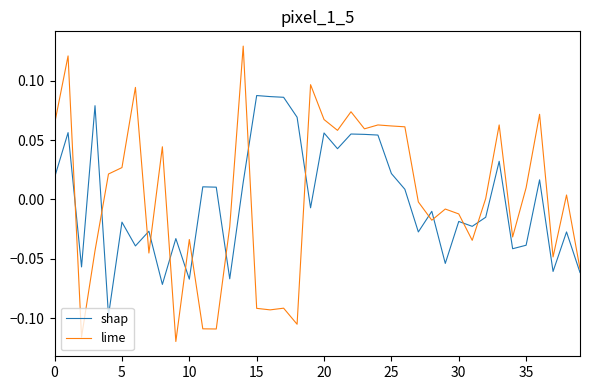

True or false: lime and shap cross at least once.

True